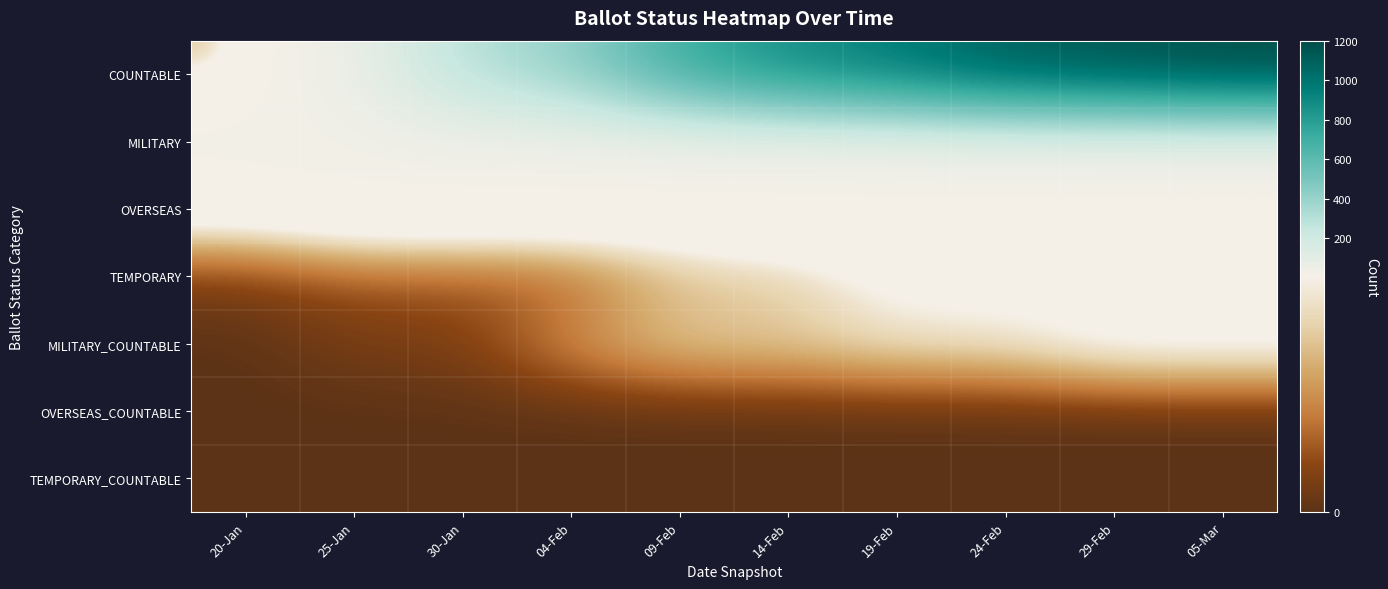

Reading right to left, what are all the values shown in this chart?

COUNTABLE: 05-Mar=1200	29-Feb=1150	24-Feb=1109	19-Feb=971	14-Feb=878	09-Feb=718	04-Feb=409	30-Jan=307	25-Jan=39	20-Jan=4
MILITARY: 05-Mar=28	29-Feb=28	24-Feb=27	19-Feb=25	14-Feb=24	09-Feb=24	04-Feb=23	30-Jan=23	25-Jan=23	20-Jan=22
OVERSEAS: 05-Mar=13	29-Feb=13	24-Feb=13	19-Feb=13	14-Feb=13	09-Feb=11	04-Feb=11	30-Jan=11	25-Jan=11	20-Jan=9
TEMPORARY: 05-Mar=8	29-Feb=8	24-Feb=8	19-Feb=8	14-Feb=5	09-Feb=5	04-Feb=2	30-Jan=2	25-Jan=2	20-Jan=1
MILITARY_COUNTABLE: 05-Mar=9	29-Feb=9	24-Feb=7	19-Feb=7	14-Feb=6	09-Feb=6	04-Feb=4	30-Jan=1	25-Jan=1	20-Jan=0
OVERSEAS_COUNTABLE: 05-Mar=0	29-Feb=0	24-Feb=0	19-Feb=0	14-Feb=0	09-Feb=0	04-Feb=0	30-Jan=0	25-Jan=0	20-Jan=0
TEMPORARY_COUNTABLE: 05-Mar=0	29-Feb=0	24-Feb=0	19-Feb=0	14-Feb=0	09-Feb=0	04-Feb=0	30-Jan=0	25-Jan=0	20-Jan=0